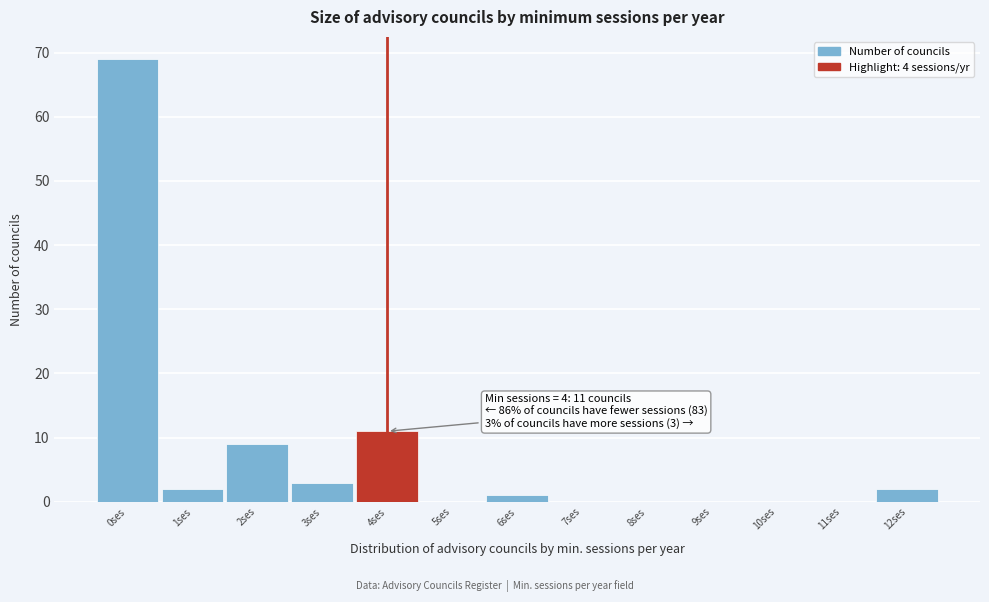

Which range on the x-axis has the tallest bar?

-0.5 to 0.5